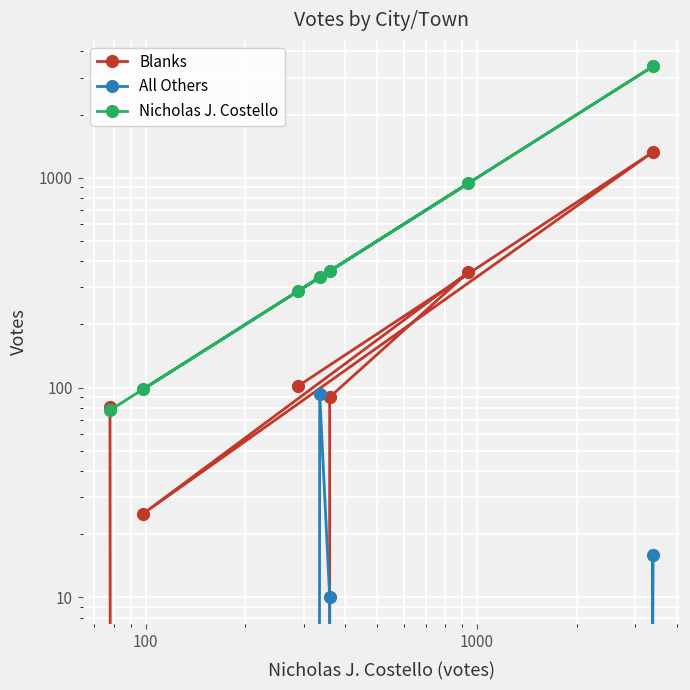

List the series in order of their overall mean, lowest first.

All Others, Blanks, Nicholas J. Costello